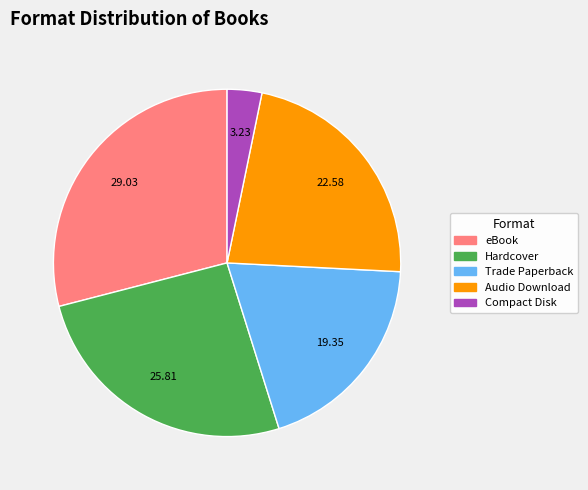

True or false: Trade Paperback accounts for 6% of the total.

False